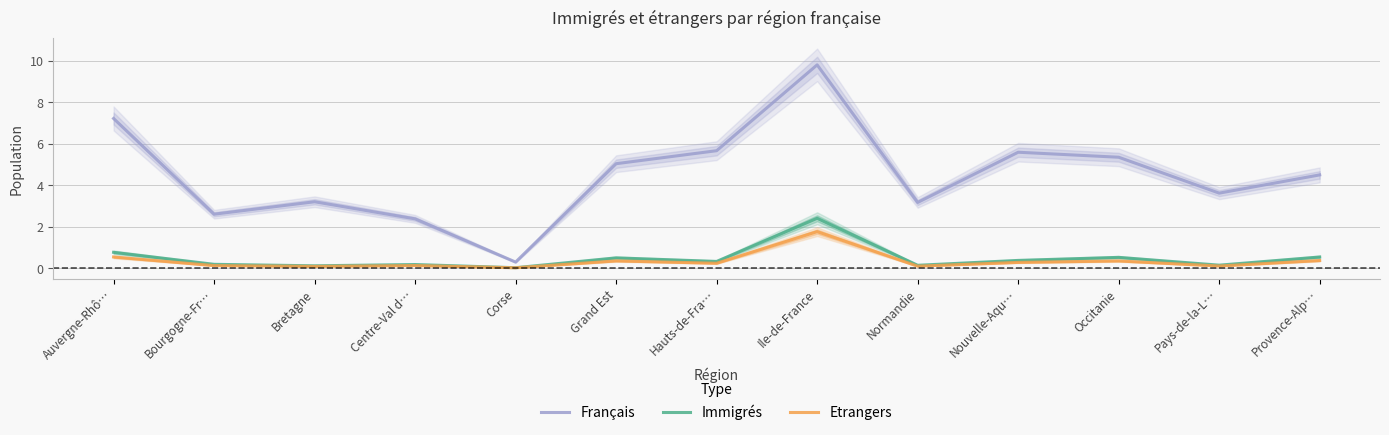

True or false: Immigrés has more than 2 points higher than both neighbors.

True